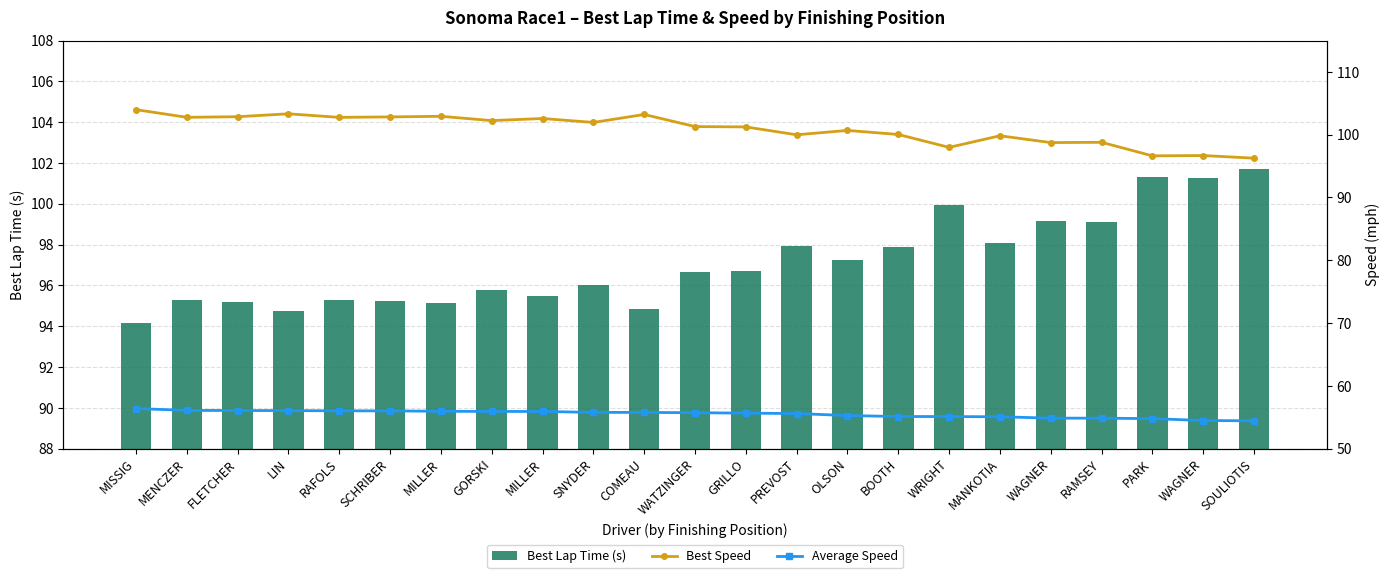

Which series has the largest range (max minus min)?

Best Speed